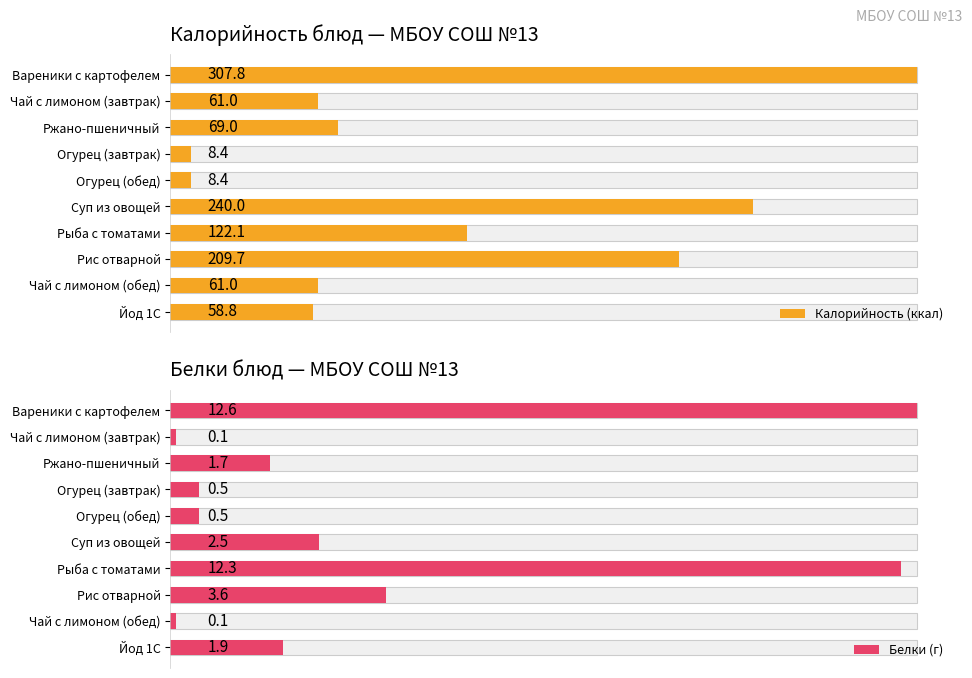

Reading left to right, extract all data points from this chart.

Калорийность (ккал): 307.8	61.0	69.0	8.4	8.4	240.0	122.1	209.7	61.0	58.8
Белки (г): 12.6	0.1	1.7	0.5	0.5	2.5	12.3	3.6	0.1	1.9